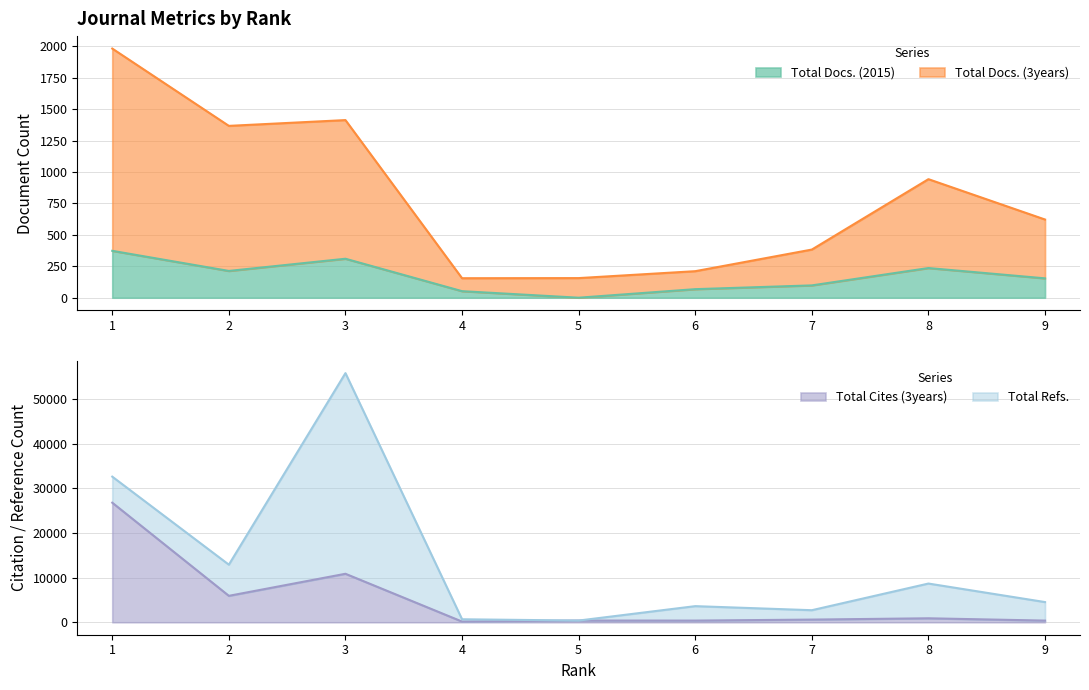

True or false: Total Cites (3years) and Total Docs. (2015) intersect in this chart.

False